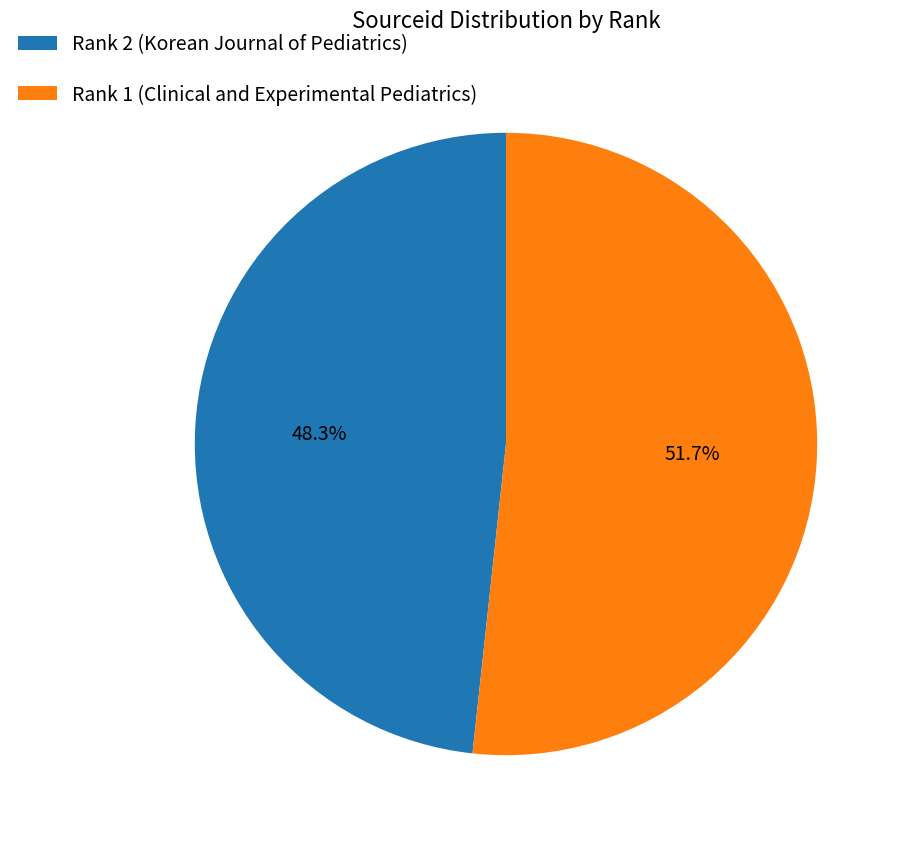

What is the majority slice?

Rank 1 (Clinical and Experimental Pediatrics)